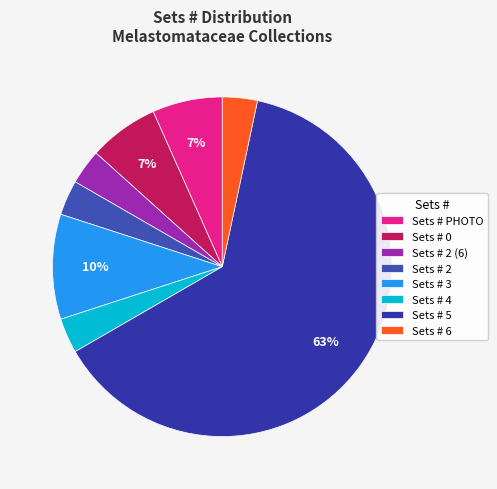

How many slices are in this pie chart?

8